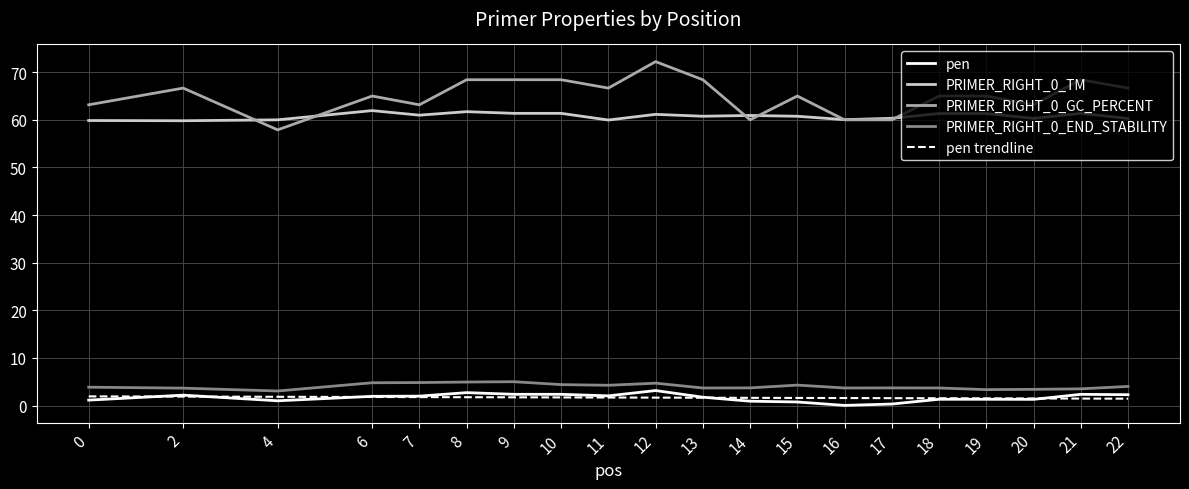

Is the value of pen trendline at 10 greater than the value of PRIMER_RIGHT_0_END_STABILITY at 19?

No